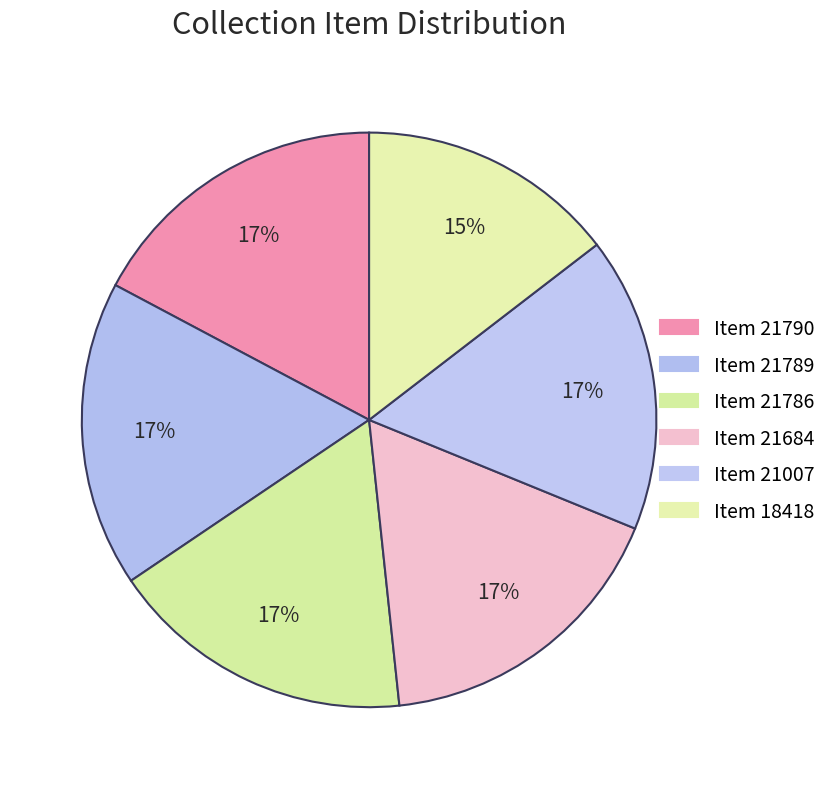

Is the sum of Item 18418 and Item 21790 greater than half?

No